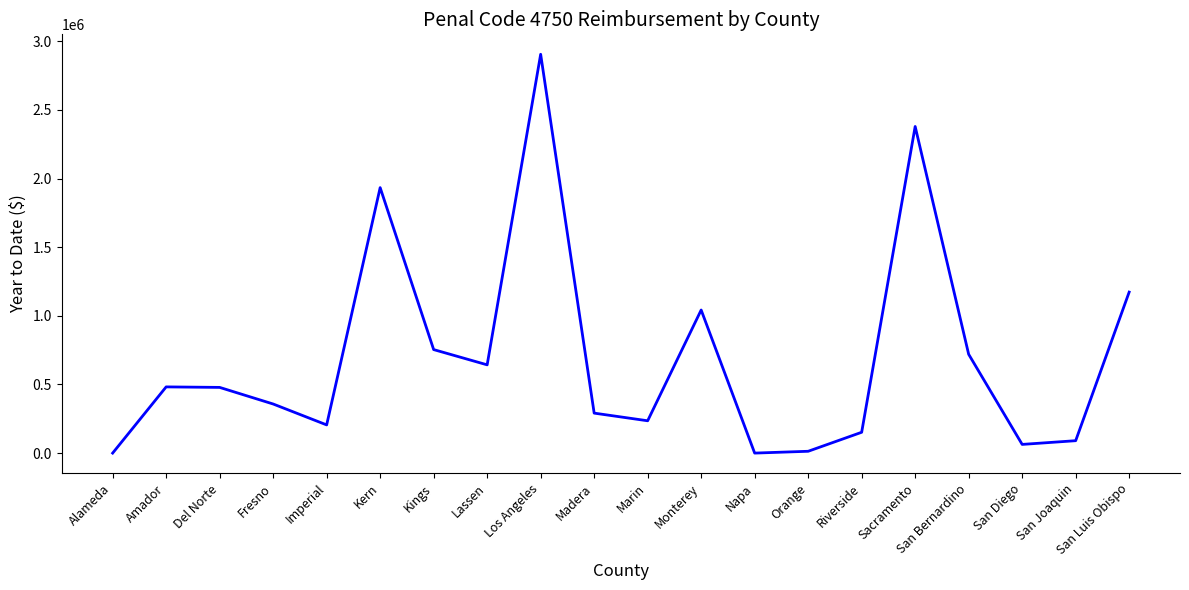

At which category does the chart reach its peak across all series?

Los Angeles